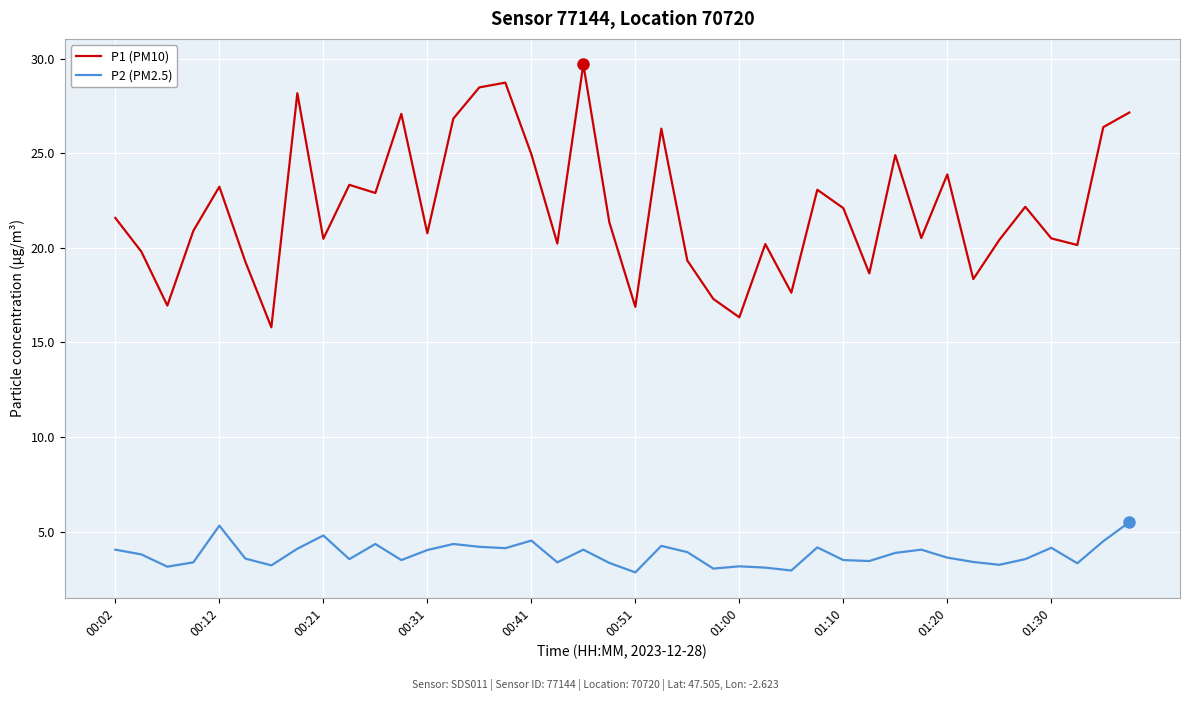

What is the smallest value displayed?

2.9